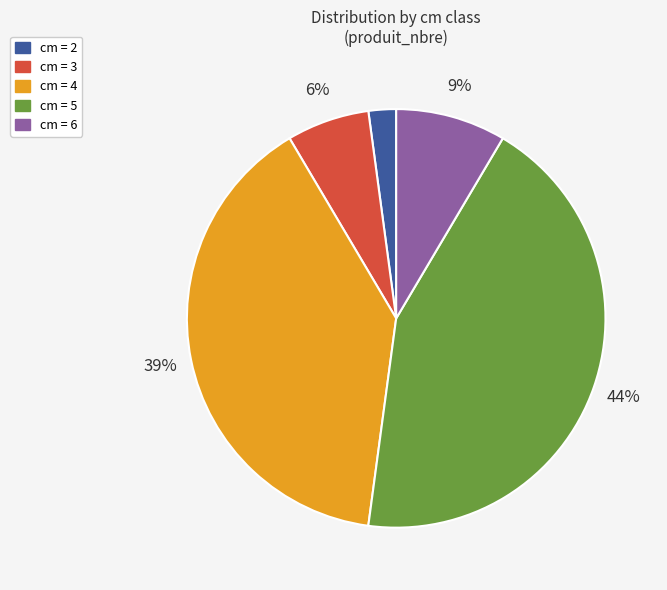

What is the largest slice in the pie chart?

cm = 5